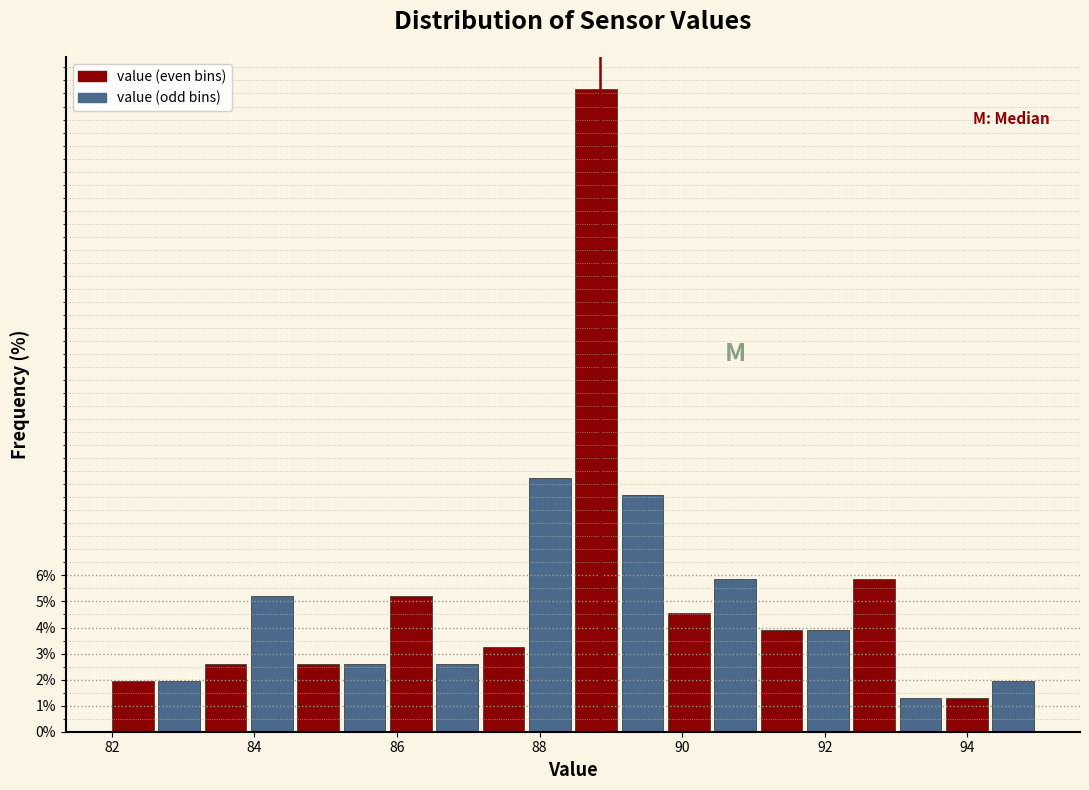

Read against the x-axis, roughly where is the centre of the tallest bar?

88.8